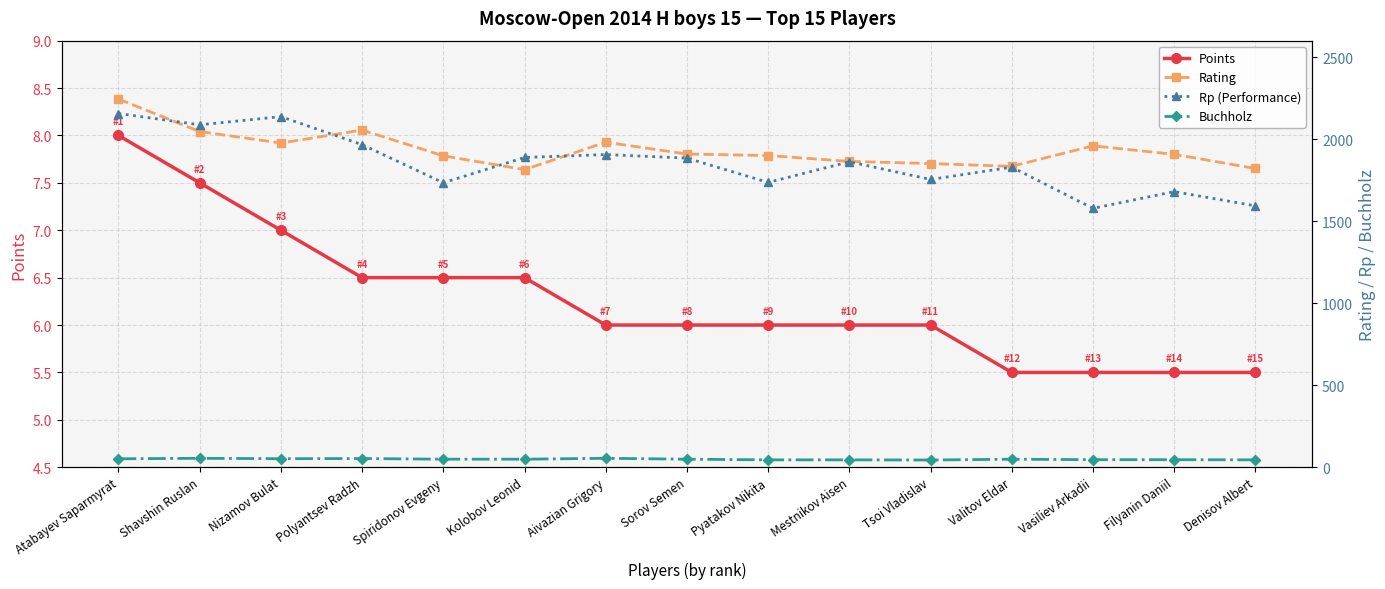

Reading left to right, list all the values displayed in this chart.

Points: Atabayev Saparmyrat=8.0	Shavshin Ruslan=7.5	Nizamov Bulat=7.0	Polyantsev Radzh=6.5	Spiridonov Evgeny=6.5	Kolobov Leonid=6.5	Aivazian Grigory=6.0	Sorov Semen=6.0	Pyatakov Nikita=6.0	Mestnikov Aisen=6.0	Tsoi Vladislav=6.0	Valitov Eldar=5.5	Vasiliev Arkadii=5.5	Filyanin Daniil=5.5	Denisov Albert=5.5
Rating: Atabayev Saparmyrat=2244.0	Shavshin Ruslan=2046.0	Nizamov Bulat=1976.0	Polyantsev Radzh=2055.0	Spiridonov Evgeny=1898.0	Kolobov Leonid=1814.0	Aivazian Grigory=1981.0	Sorov Semen=1909.0	Pyatakov Nikita=1900.0	Mestnikov Aisen=1864.0	Tsoi Vladislav=1851.0	Valitov Eldar=1834.0	Vasiliev Arkadii=1959.0	Filyanin Daniil=1907.0	Denisov Albert=1821.0
Rp (Performance): Atabayev Saparmyrat=2156.0	Shavshin Ruslan=2087.0	Nizamov Bulat=2137.0	Polyantsev Radzh=1966.0	Spiridonov Evgeny=1734.0	Kolobov Leonid=1888.0	Aivazian Grigory=1906.0	Sorov Semen=1884.0	Pyatakov Nikita=1736.0	Mestnikov Aisen=1862.0	Tsoi Vladislav=1754.0	Valitov Eldar=1829.0	Vasiliev Arkadii=1578.0	Filyanin Daniil=1680.0	Denisov Albert=1593.0
Buchholz: Atabayev Saparmyrat=51.5	Shavshin Ruslan=54.5	Nizamov Bulat=52.0	Polyantsev Radzh=53.0	Spiridonov Evgeny=49.0	Kolobov Leonid=49.0	Aivazian Grigory=54.5	Sorov Semen=49.0	Pyatakov Nikita=45.0	Mestnikov Aisen=45.0	Tsoi Vladislav=44.0	Valitov Eldar=49.0	Vasiliev Arkadii=46.0	Filyanin Daniil=46.0	Denisov Albert=45.0